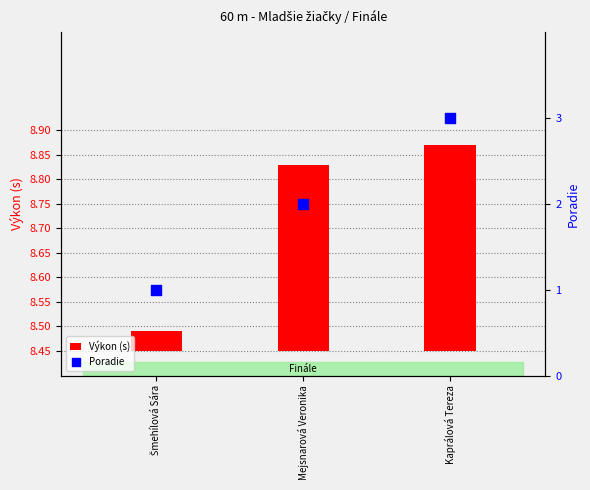

At which category is the sum across all series the highest?

Kaprálová Tereza